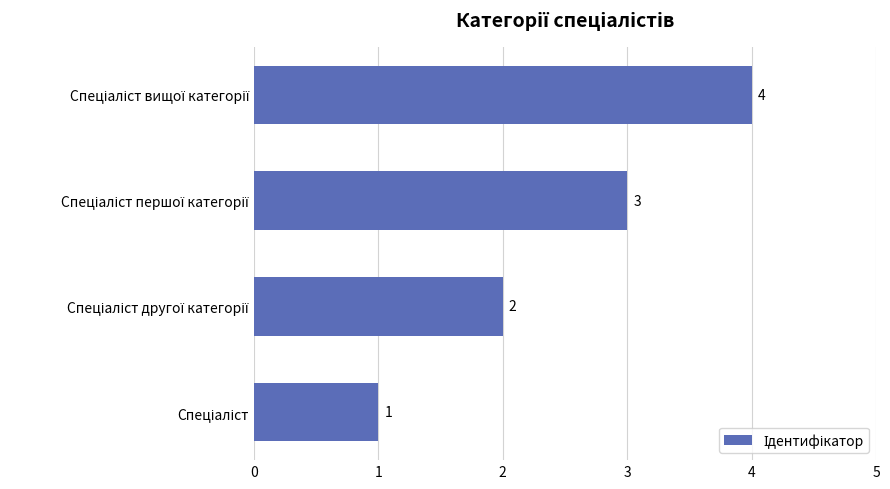

What is the difference between the maximum and minimum values?

3